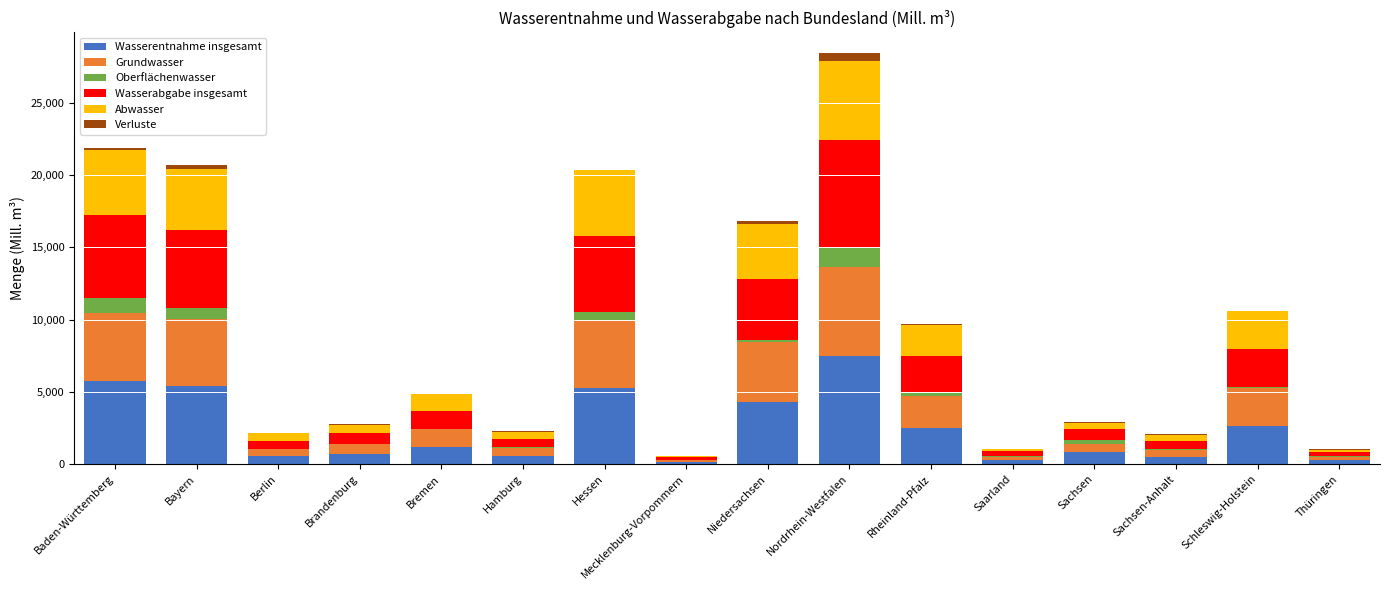

At which category is the sum across all series the highest?

Nordrhein-Westfalen